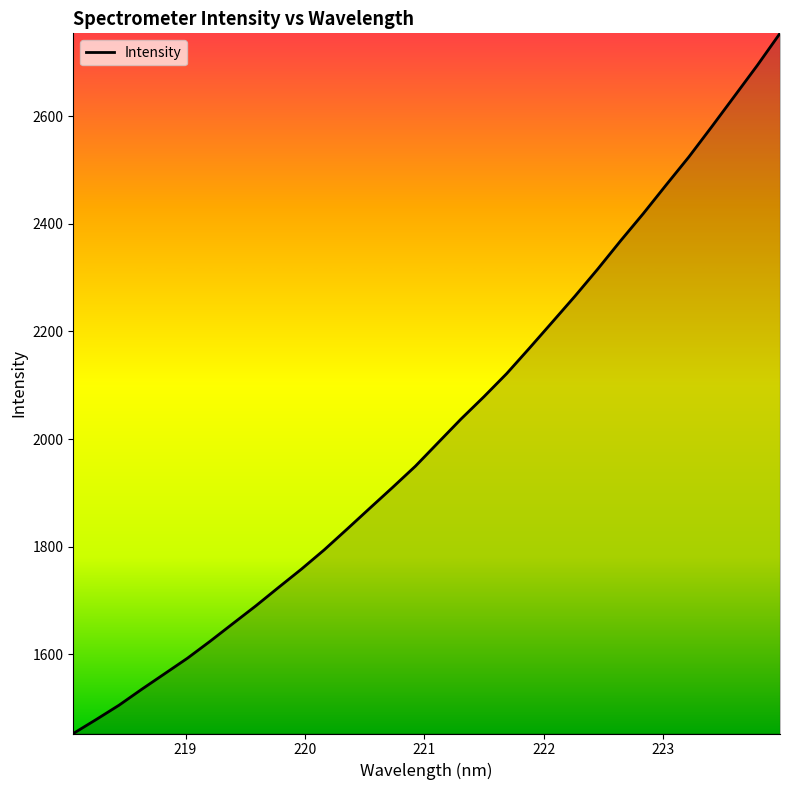

What is the difference between the maximum and minimum values?

1301.4